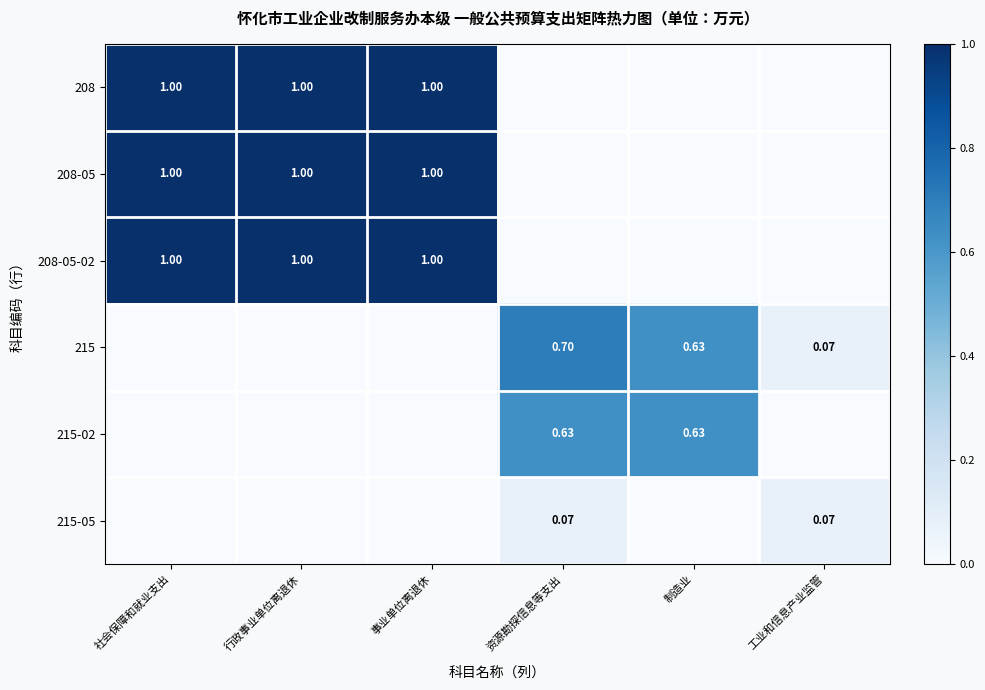

The 208-05 series shows 1.0 at 社会保障和就业支出. True or false?

True